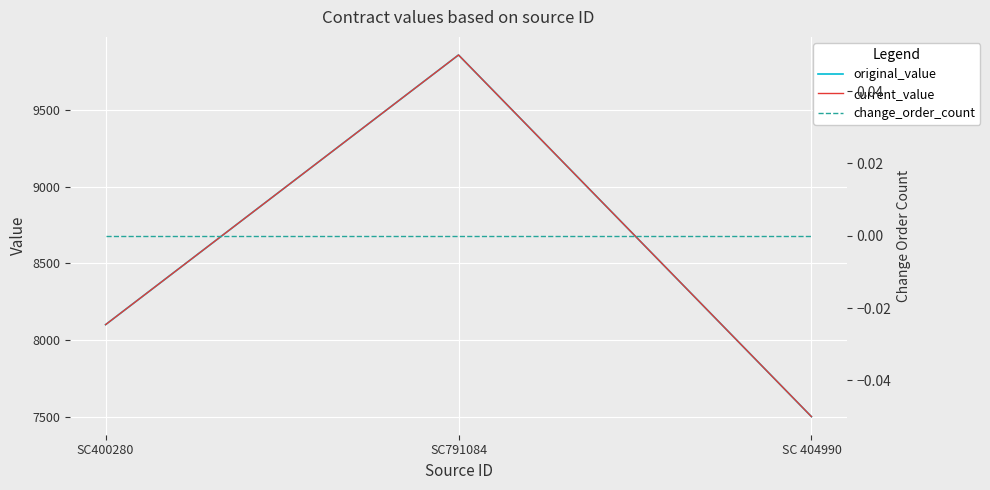

Between SC400280 and SC 404990, which series saw the biggest shift?

original_value